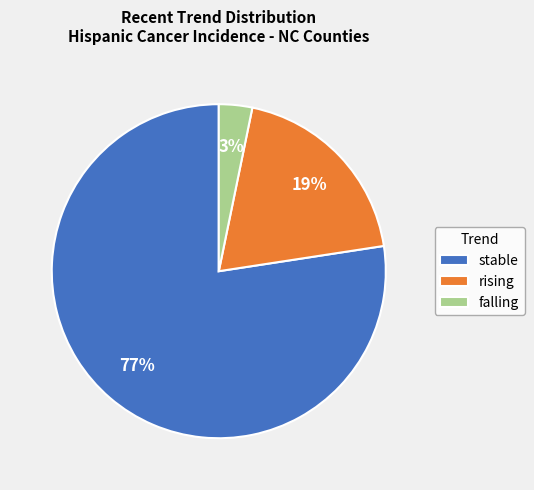

To the nearest percent, what is the difference between the rising and falling slice percentages?

16%